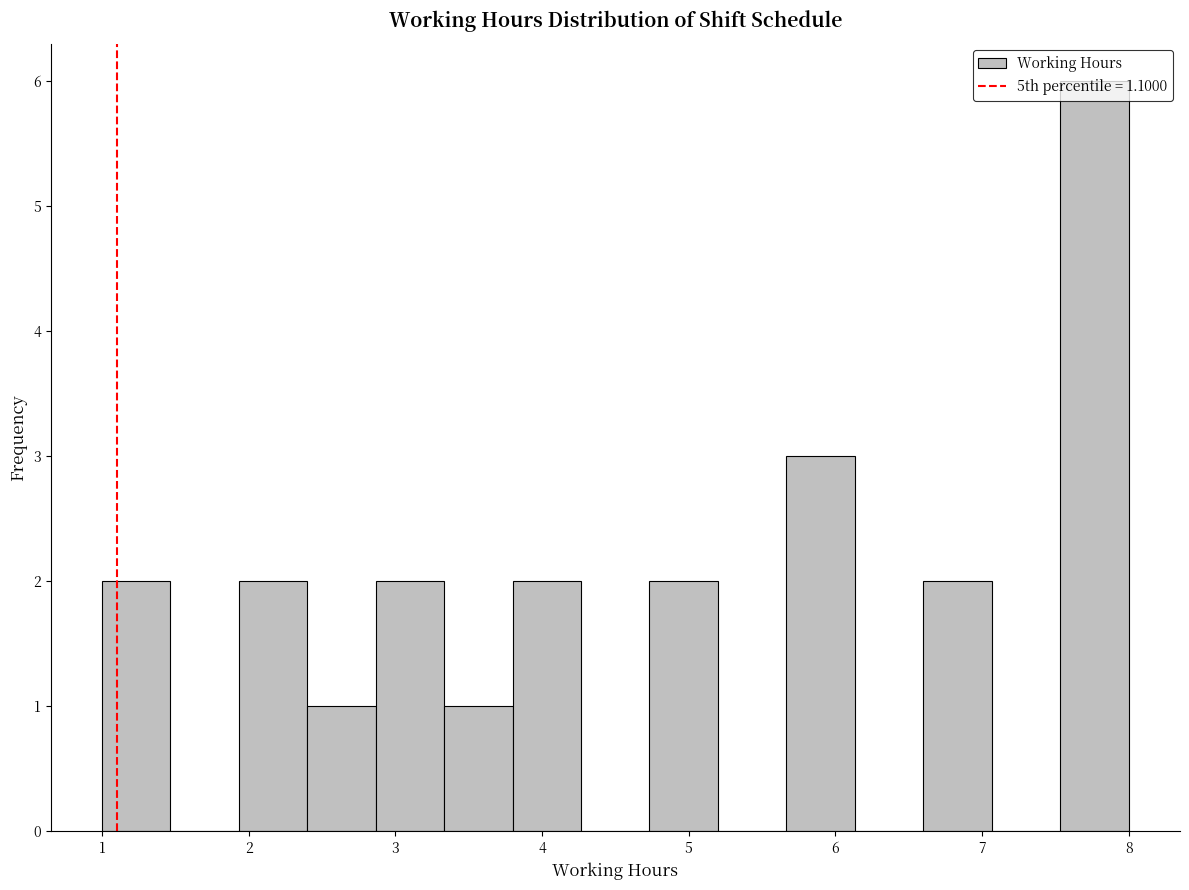

Reading left to right, list every bar in this chart as the range it spans on the x-axis followed by its height. Neither the bar edges nor the heights are printed on the chart, so give them approximately, as read against the axes.

1.0 to 1.5: 2
1.5 to 1.9: 0
1.9 to 2.4: 2
2.4 to 2.9: 1
2.9 to 3.3: 2
3.3 to 3.8: 1
3.8 to 4.3: 2
4.3 to 4.7: 0
4.7 to 5.2: 2
5.2 to 5.7: 0
5.7 to 6.1: 3
6.1 to 6.6: 0
6.6 to 7.1: 2
7.1 to 7.5: 0
7.5 to 8.0: 6